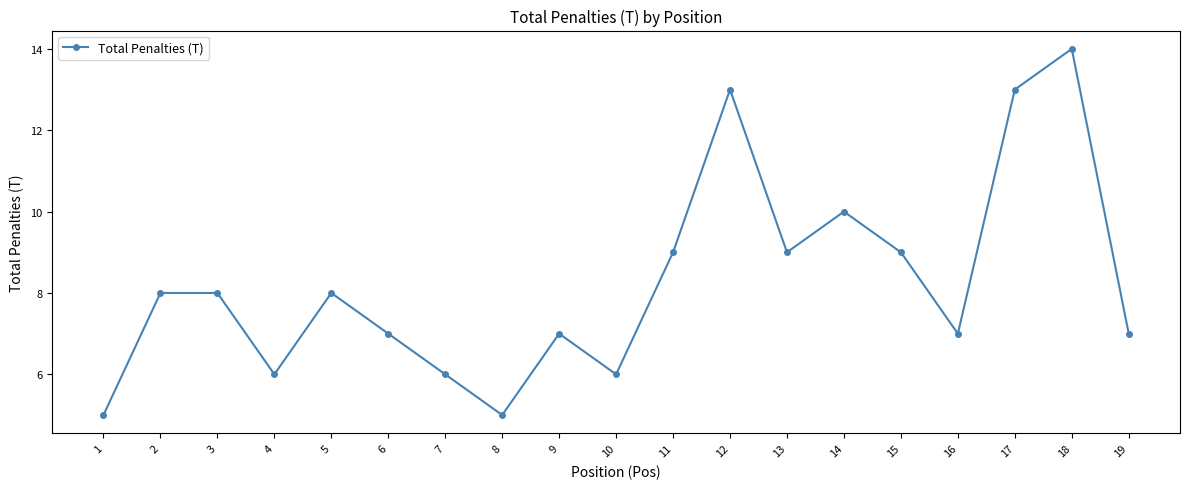

How many values are between 6 and 9?

13